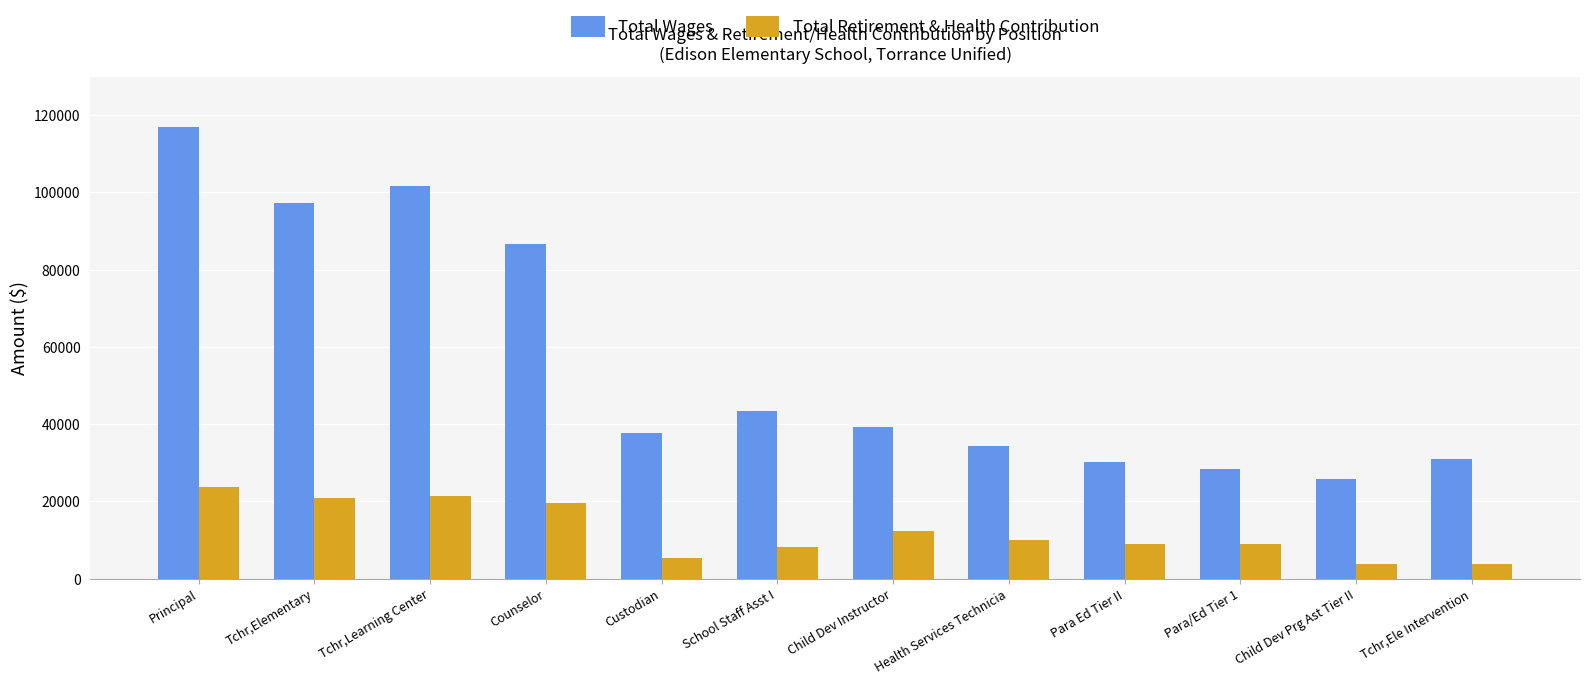

How many series are shown in this chart?

2